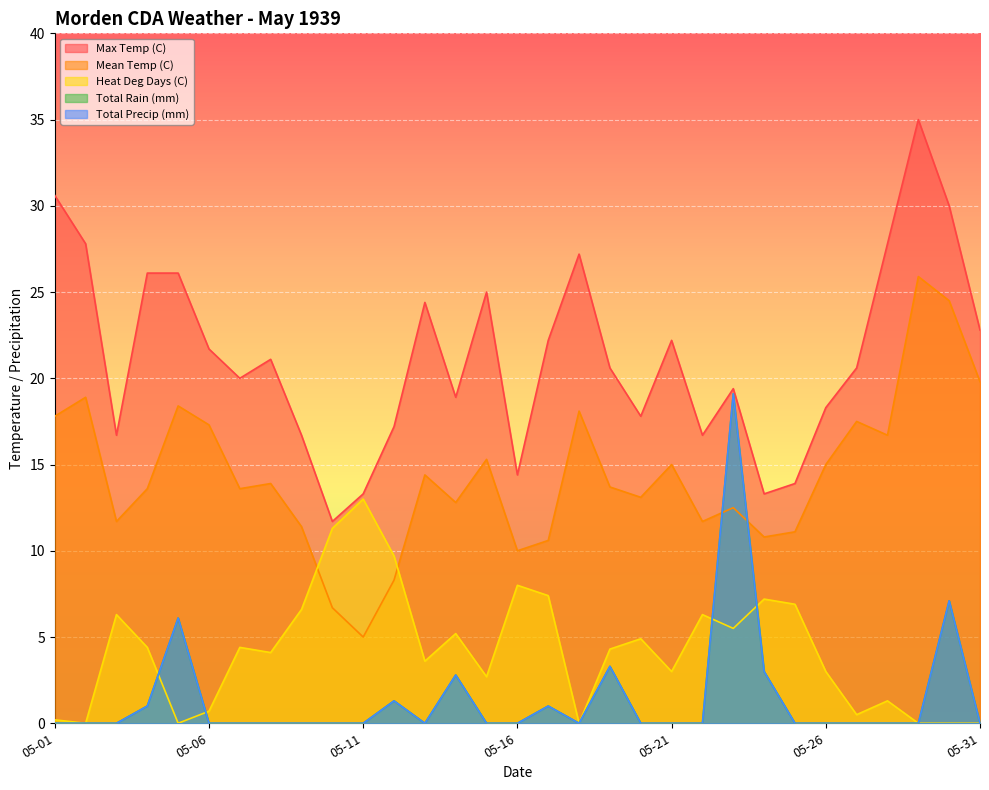

Between 1939-05-01 and 1939-05-17, which is larger?

1939-05-01